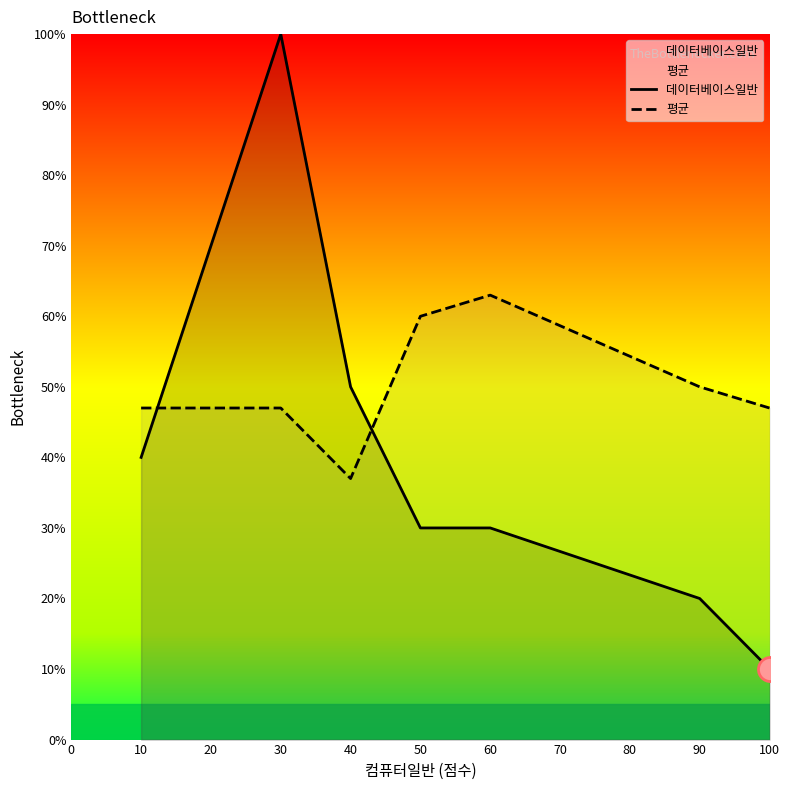

Which series has the widest spread of Y values?

데이터베이스일반